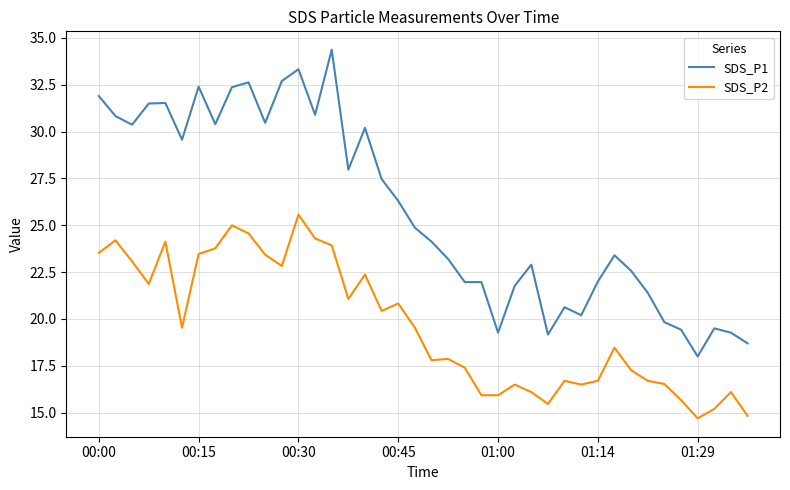

True or false: SDS_P1 and SDS_P2 intersect in this chart.

False